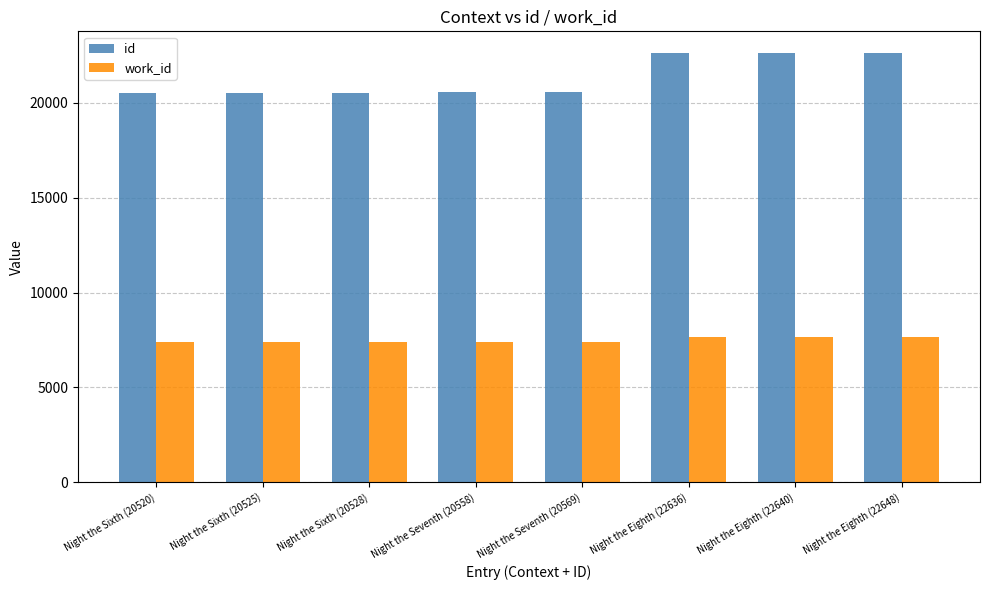

How many series are shown in this chart?

2